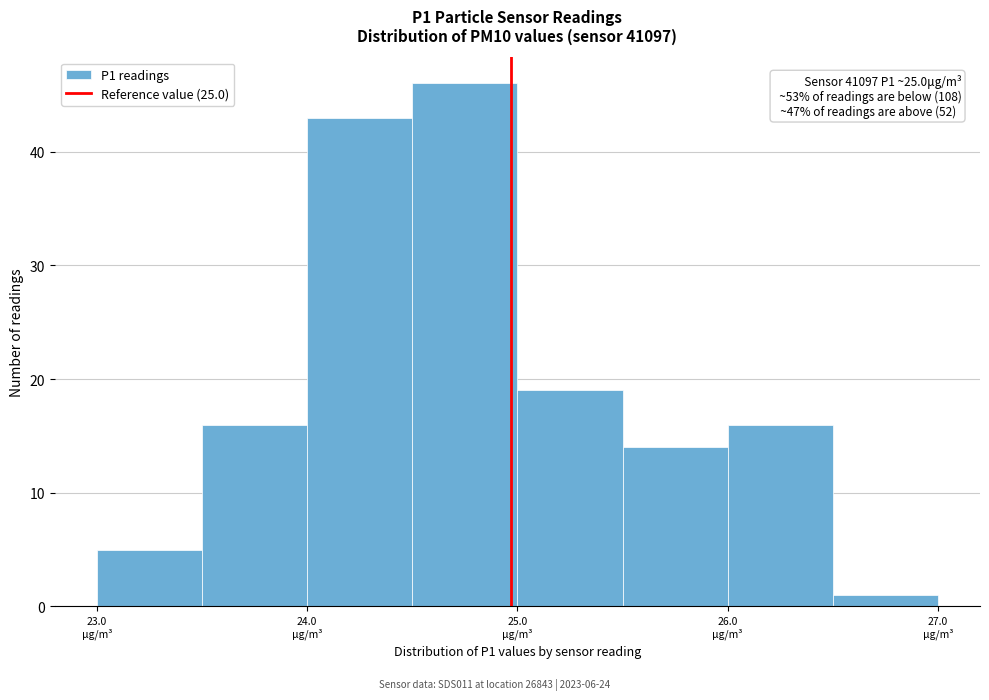

Which range on the x-axis has the tallest bar?

24.53 to 25.03